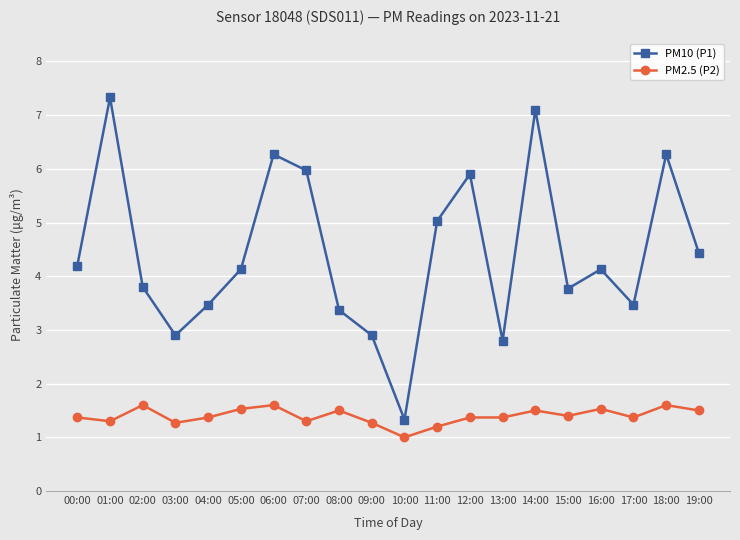

Reading left to right, what are all the values shown in this chart?

PM10 (P1): 4.2	7.3	3.8	2.9	3.5	4.1	6.3	6.0	3.4	2.9	1.3	5.0	5.9	2.8	7.1	3.8	4.1	3.5	6.3	4.4
PM2.5 (P2): 1.4	1.3	1.6	1.3	1.4	1.5	1.6	1.3	1.5	1.3	1.0	1.2	1.4	1.4	1.5	1.4	1.5	1.4	1.6	1.5